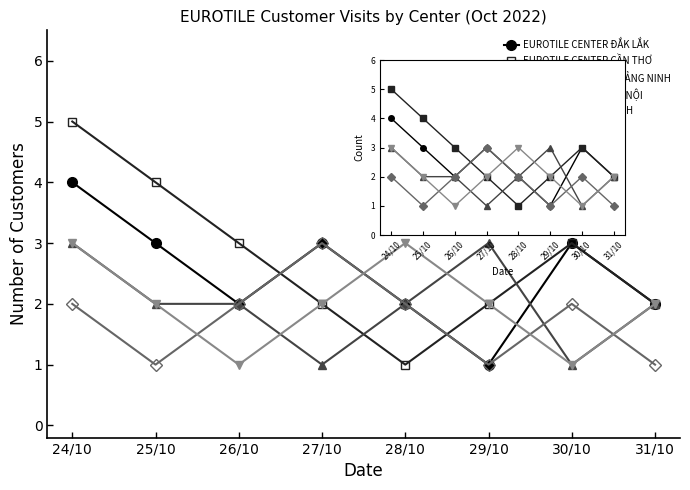

How many series are shown in this chart?

5